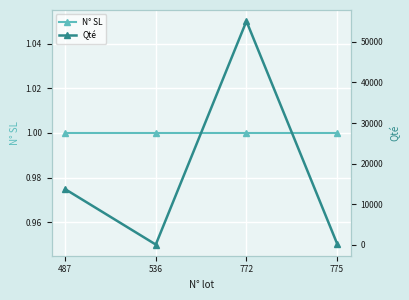

Reading left to right, extract all data points from this chart.

N° SL: 1	1	1	1
Qté: 13705	45	55100	282